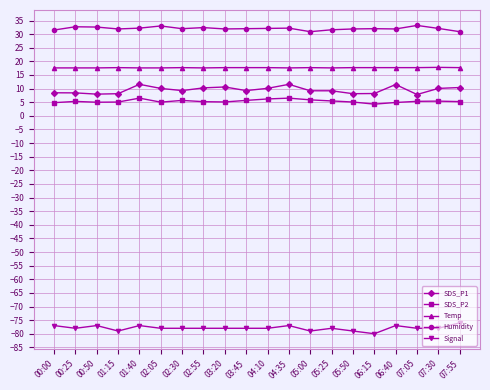

Is the value of Signal at 03:20 greater than the value of SDS_P2 at 00:25?

No